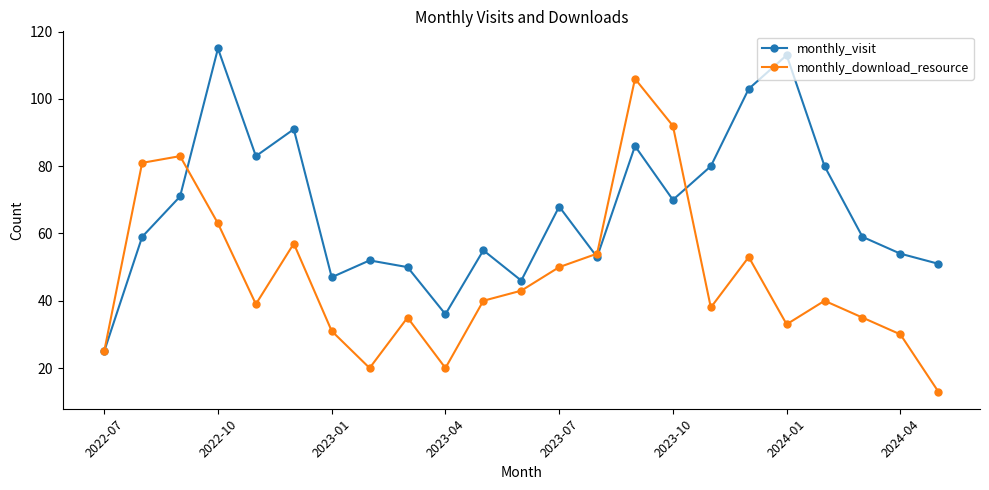

List the series in order of their peak value, highest first.

monthly_visit, monthly_download_resource